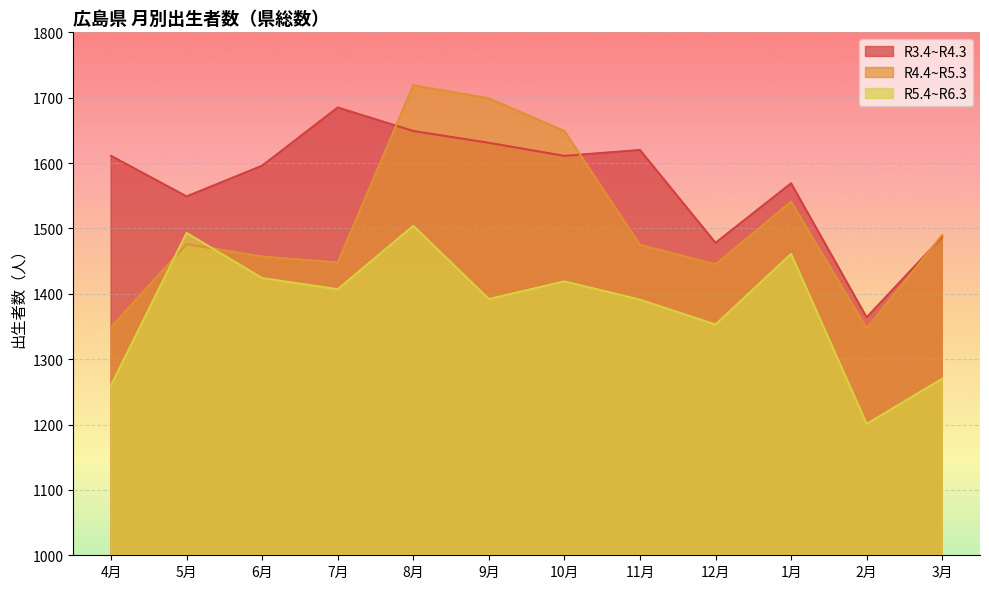

What is the difference between the second highest and second lowest values in the R4.4~R5.3 series?

350